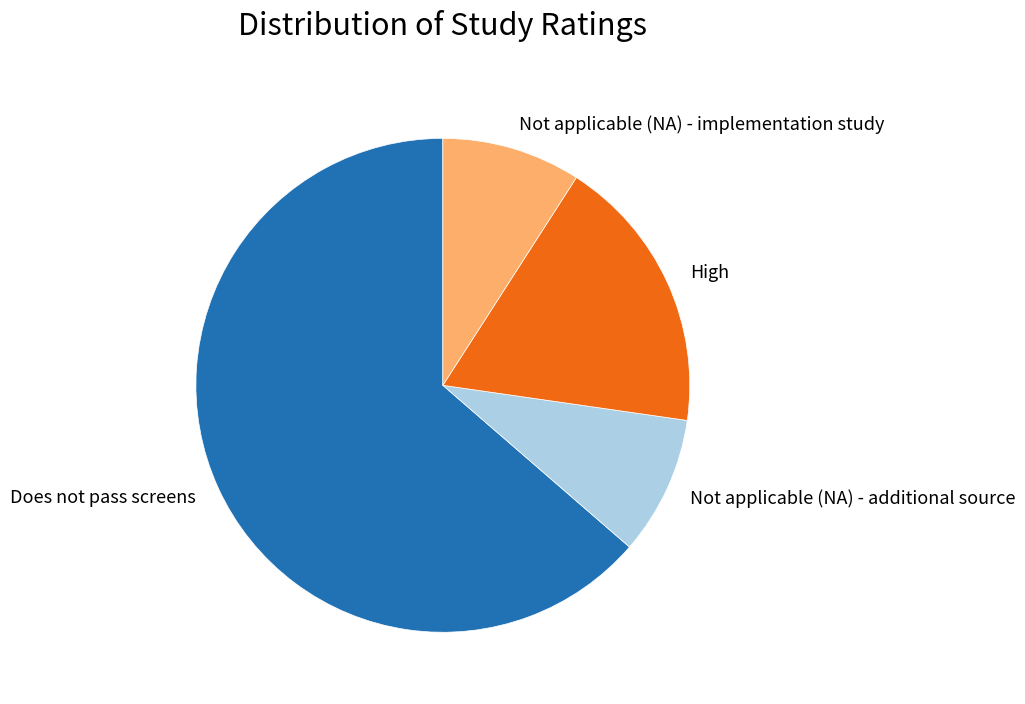

What is the largest slice in the pie chart?

Does not pass screens